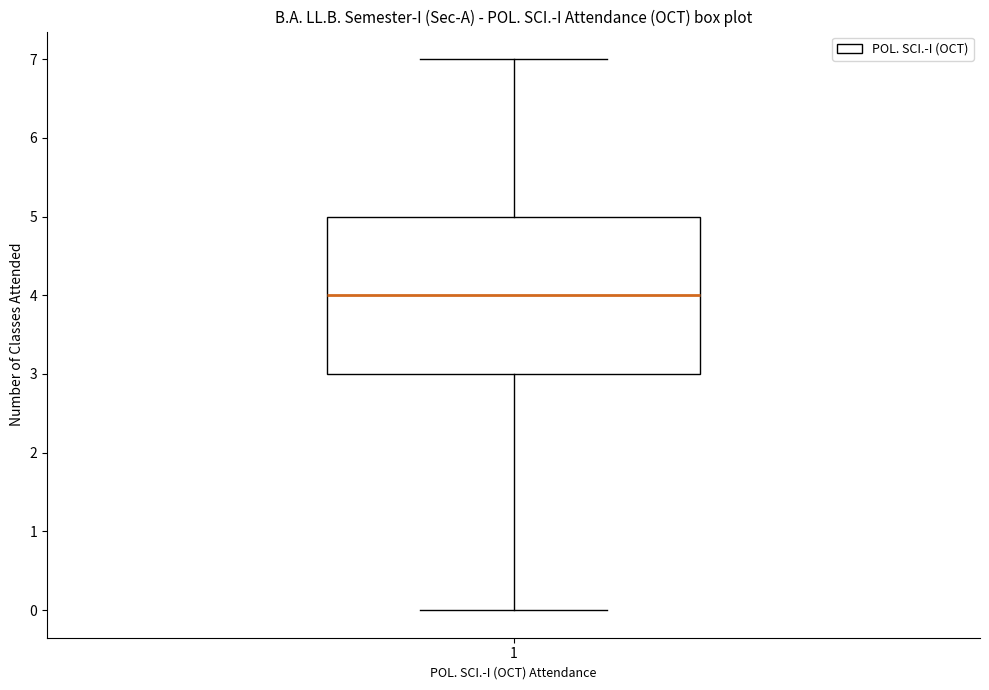

Transcribe this box plot: give where the median line is, the range the box spans, and where the two whiskers end, as read against the y-axis. The values are not printed on the chart, so give them approximately, as read against the axis.

median 4, box 3 to 5, whiskers 0 to 7